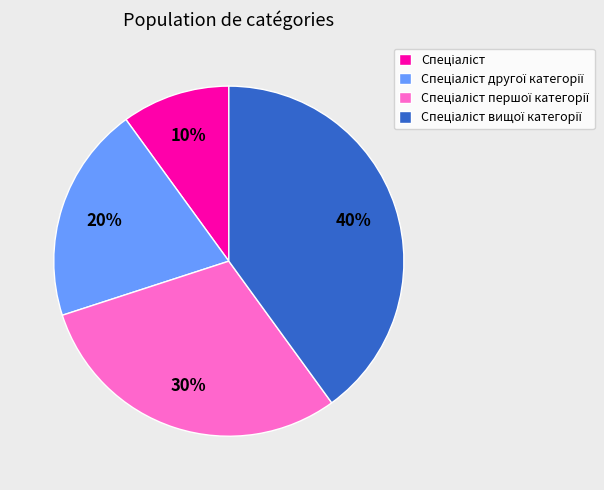

To the nearest percent, what is the average slice percentage?

25%